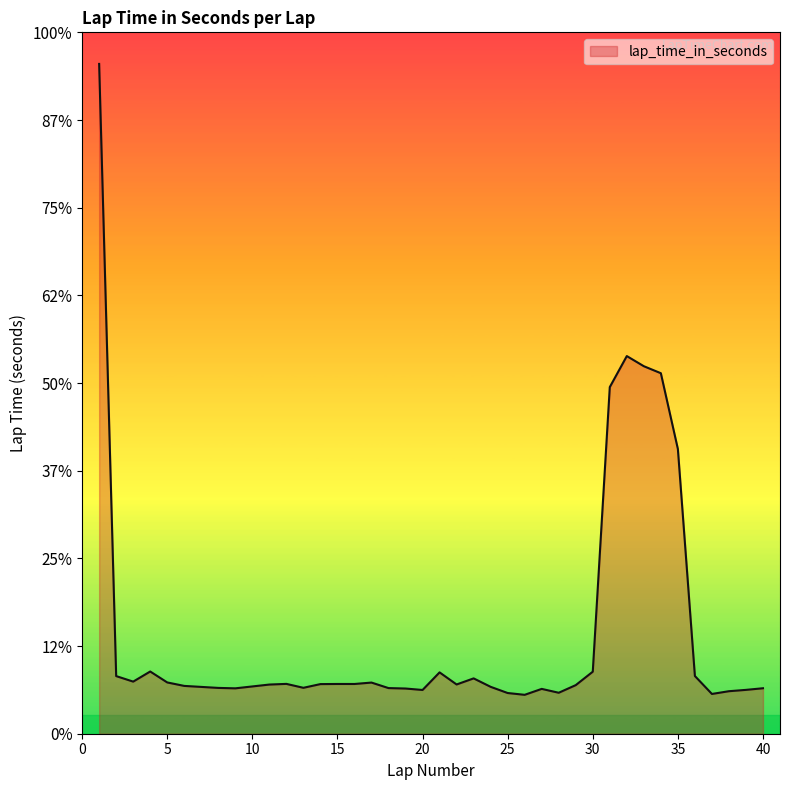

Is this an area chart (filled region under the line)?

Yes